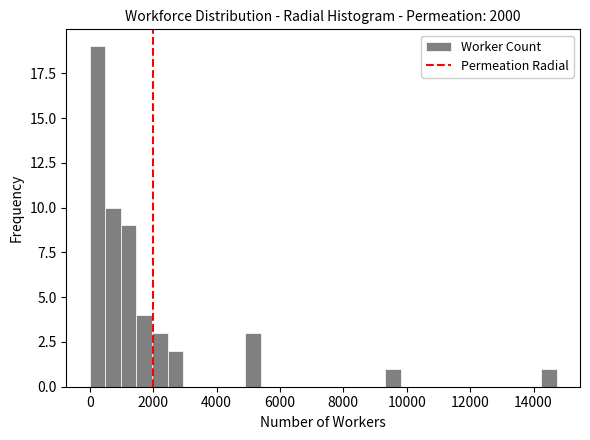

Read against the x-axis, roughly where is the centre of the tallest bar?

200